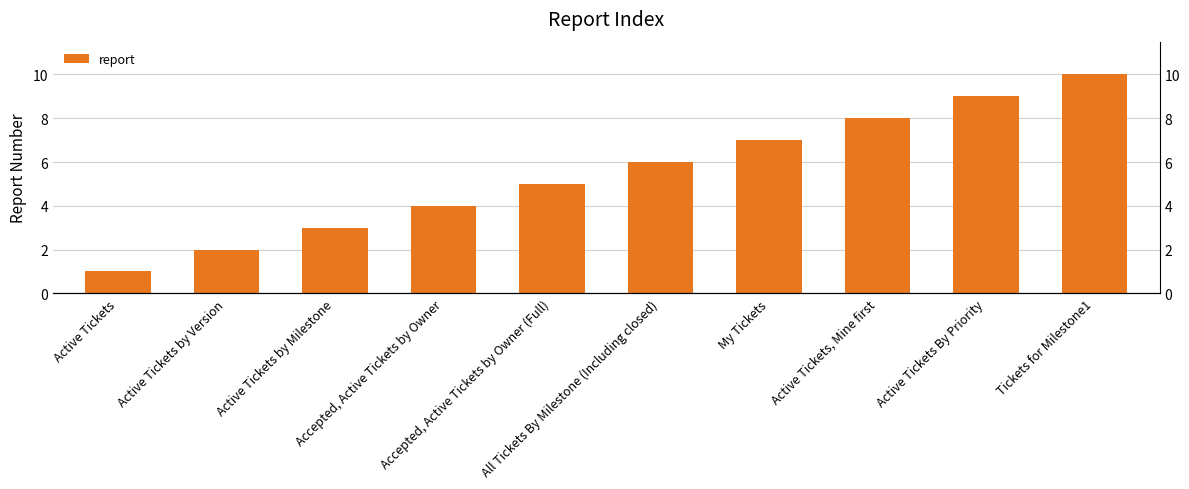

How many values are below 6?

5